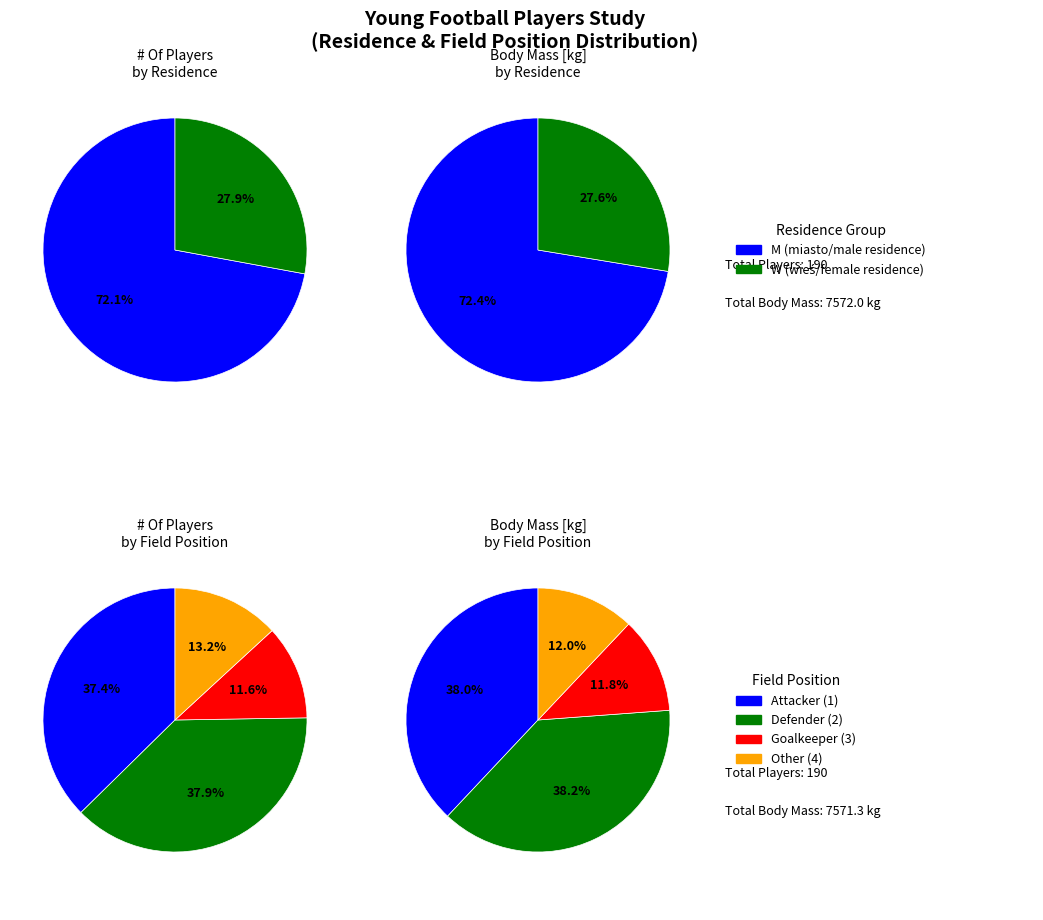

Which slice represents more than half of the pie?

M